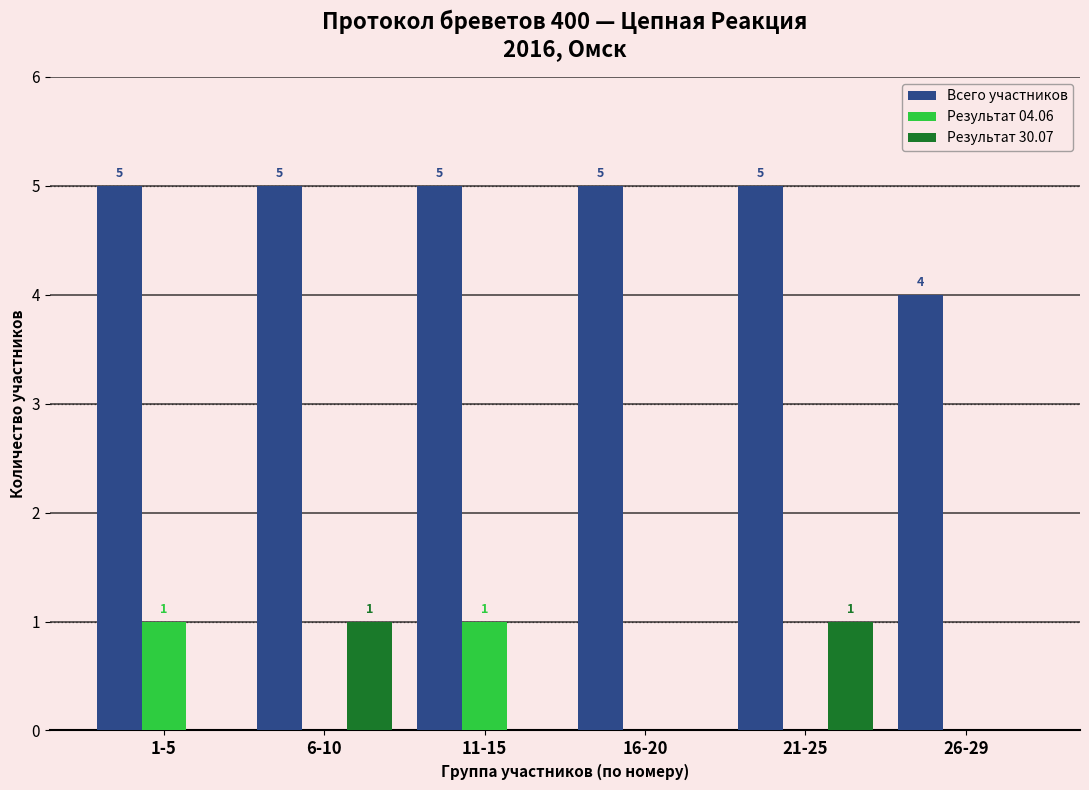

Reading left to right, transcribe all the data shown in this chart.

Всего участников: 5	5	5	5	5	4
Результат 04.06: 1	0	1	0	0	0
Результат 30.07: 0	1	0	0	1	0